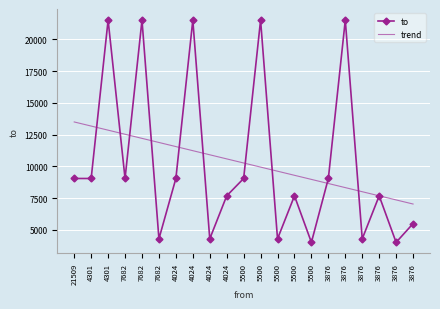

At which label is trend closest to 10268?

5500